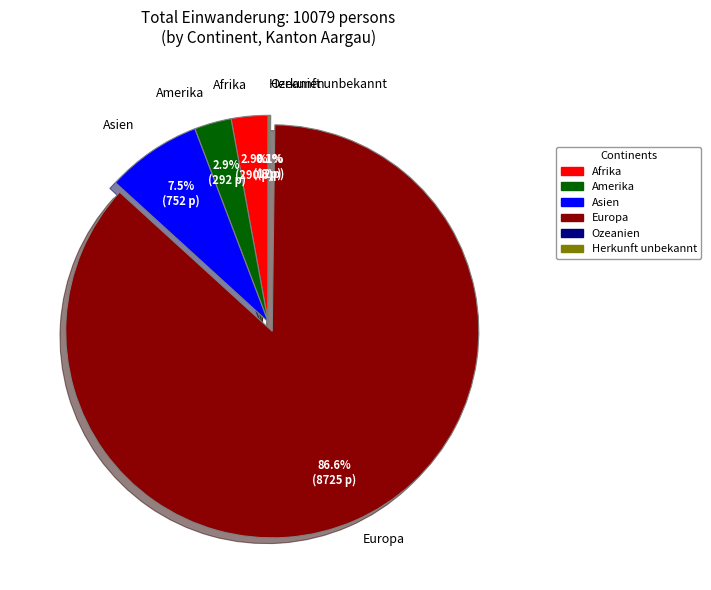

Is the sum of Europa and Afrika greater than half?

Yes